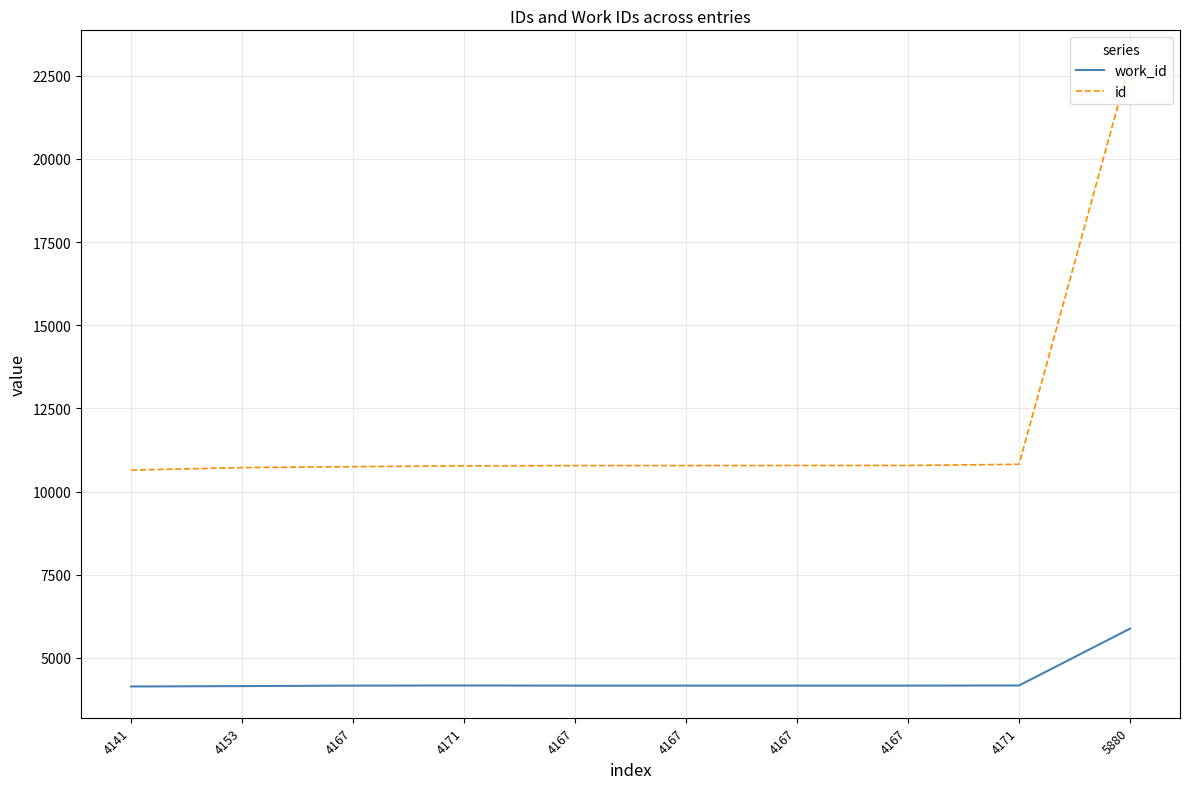

Where does the id series first go above 10781?

4167